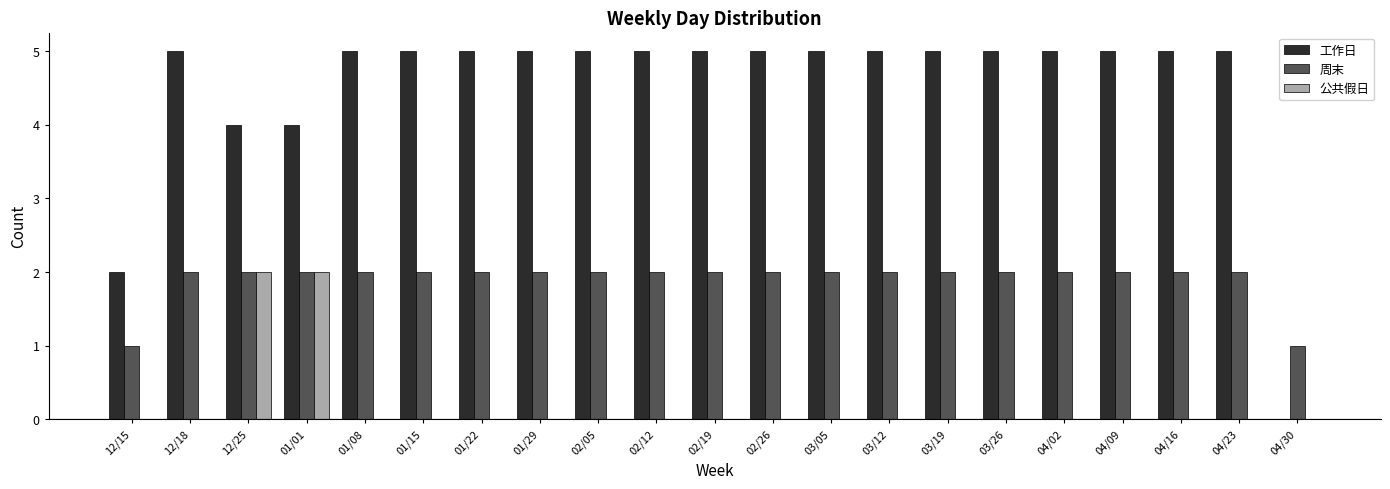

The 工作日 series shows 1 at 12/15. True or false?

False